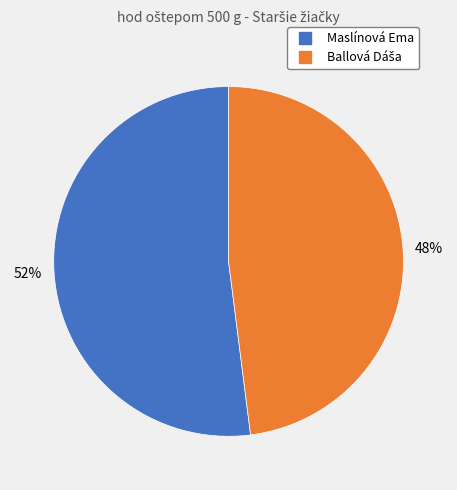

Is it true that Maslínová Ema is 66% of the pie?

False